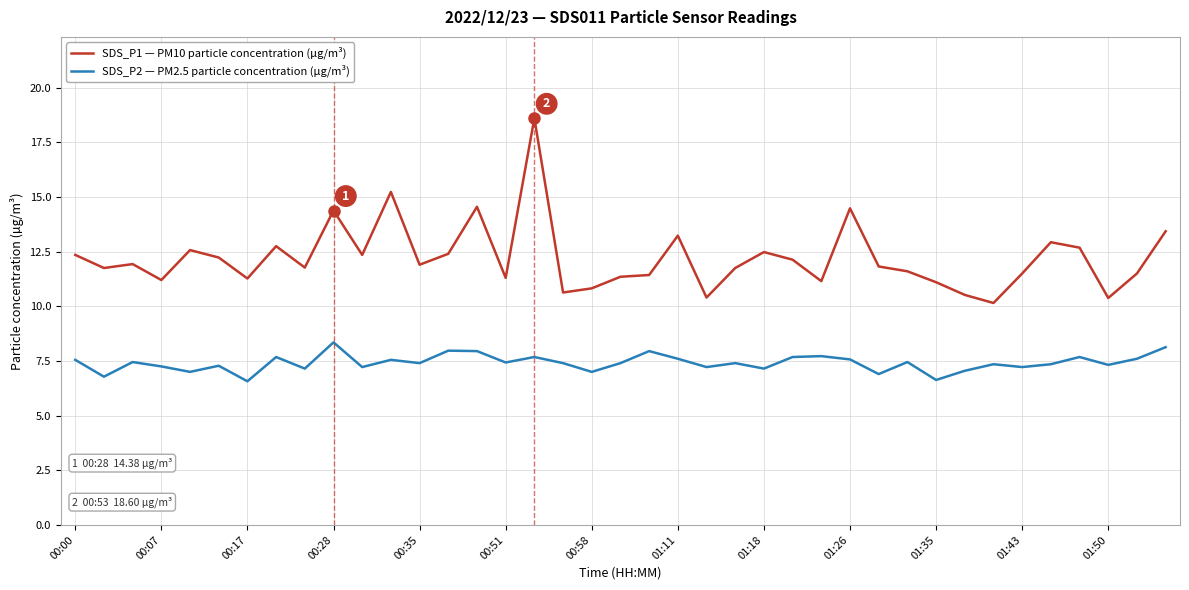

Which series has the largest range (max minus min)?

SDS_P1 — PM10 particle concentration (µg/m³)